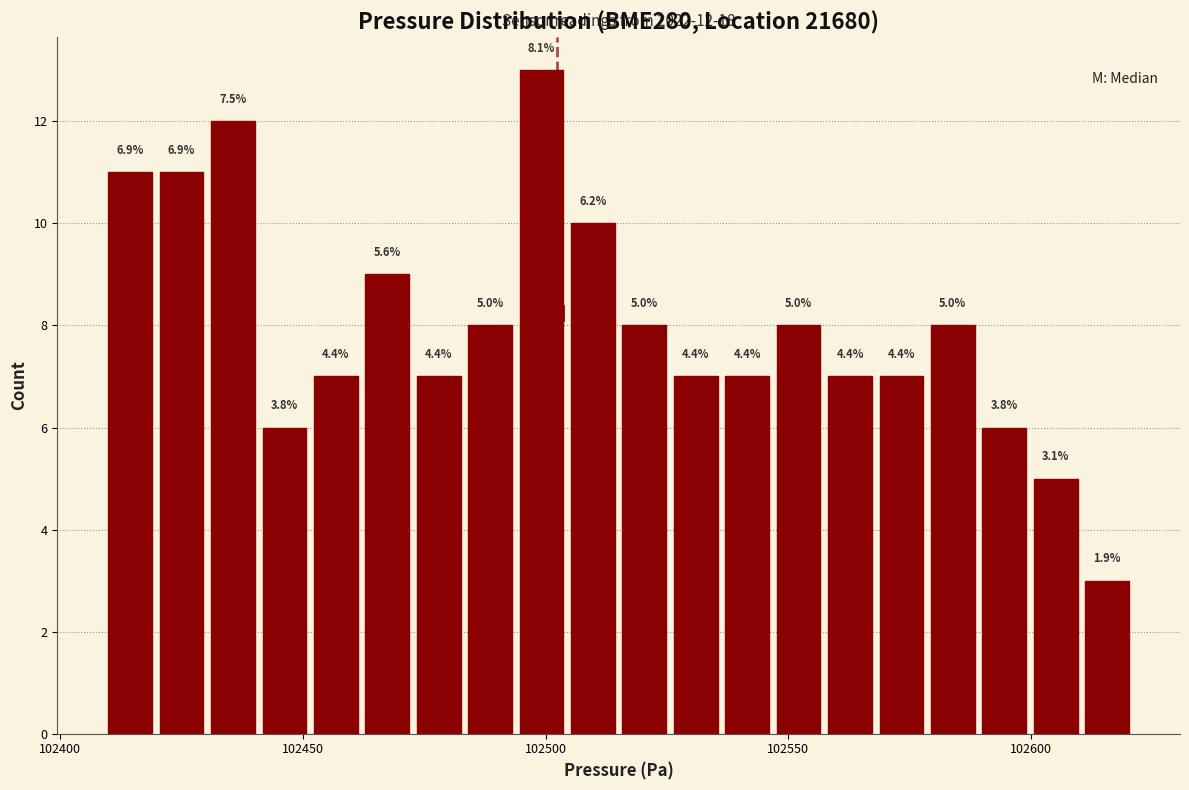

Read against the x-axis, roughly where is the centre of the tallest bar?

102500